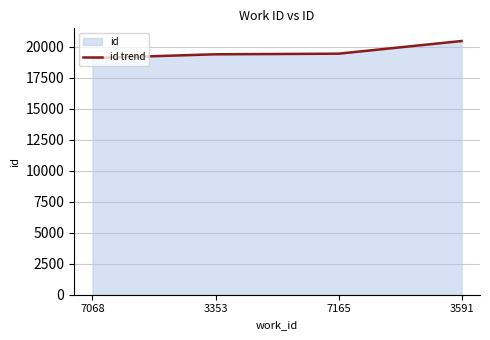

What position from the left is 7068?

1